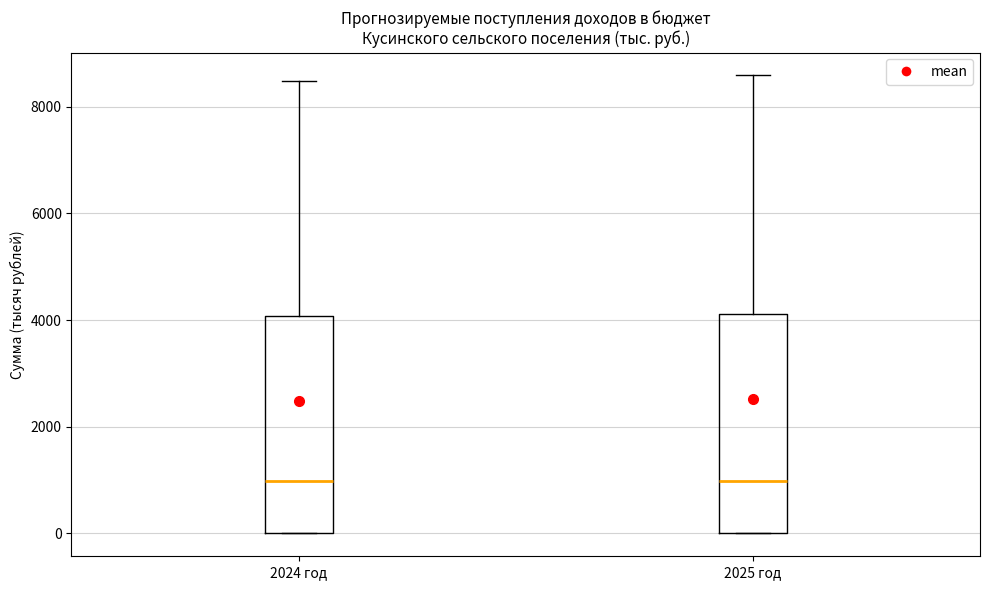

Reading left to right, transcribe this box plot: for each box, give where its median line is, the range the box spans, and where its two whiskers end, as read against the y-axis. The values are not printed on the chart, so give them approximately, as read against the axis.

2024 год: median 1000, box 0 to 4000, whiskers 0 to 8400
2025 год: median 1000, box 0 to 4200, whiskers 0 to 8600